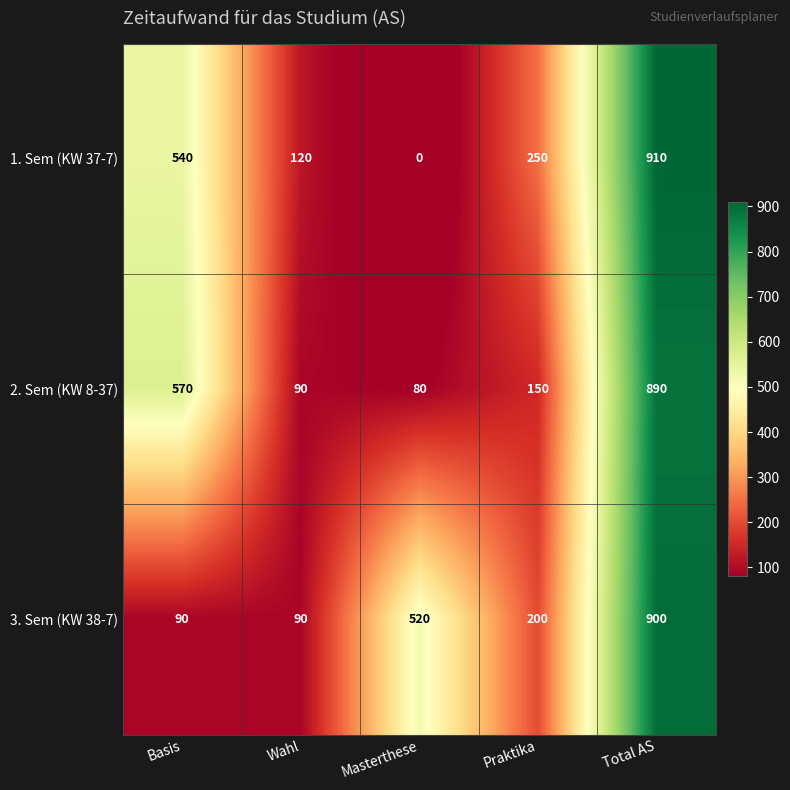

What is the sum of the 3. Sem (KW 38-7) values at Basis and Total AS?

990